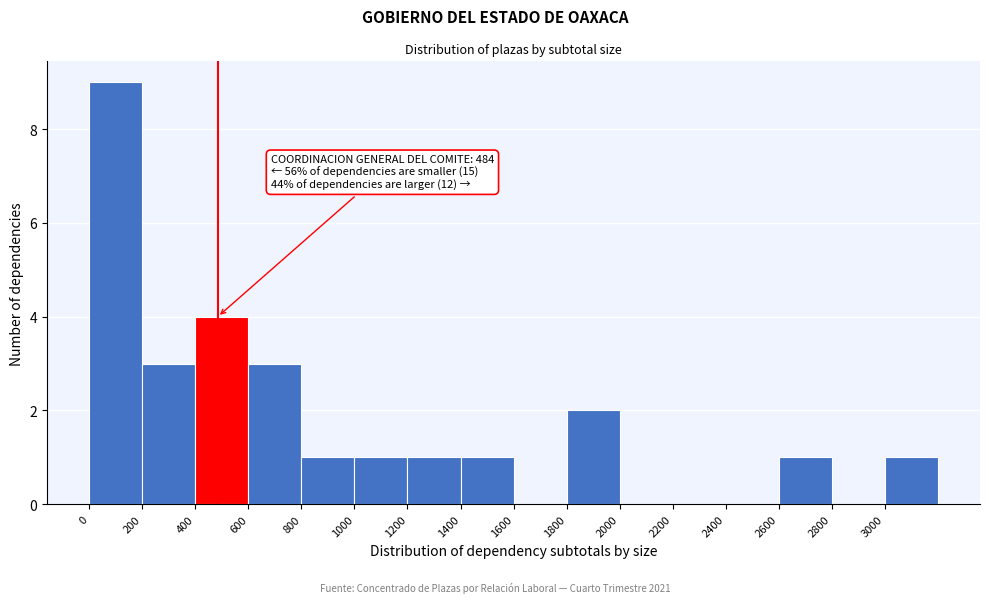

Over which range of the x-axis is the bar tallest?

0 to 200